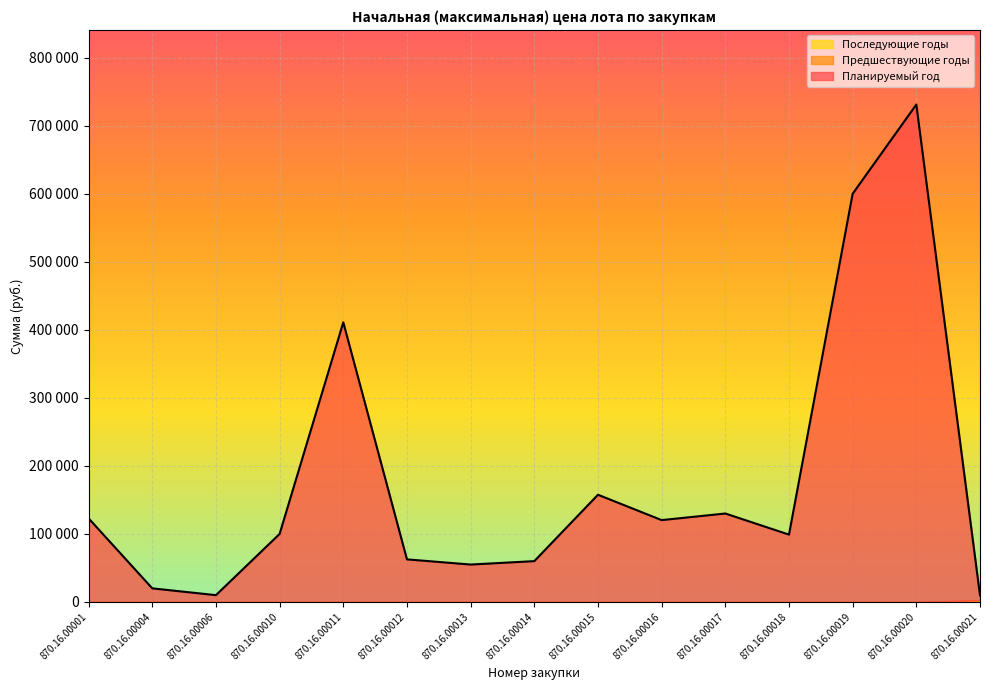

What is the total value across all series at 870.16.00004?

20000.0